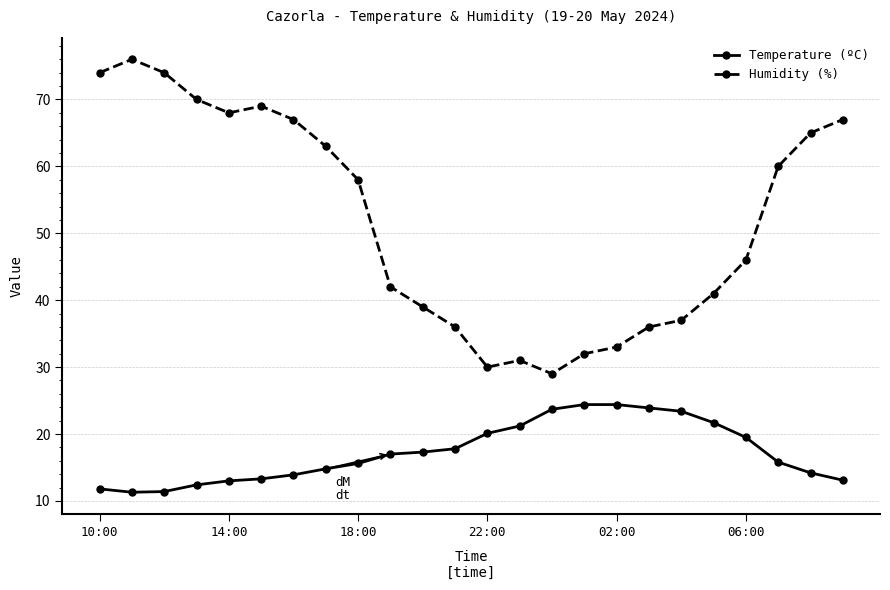

Which series has the widest spread of values?

Humidity (%)